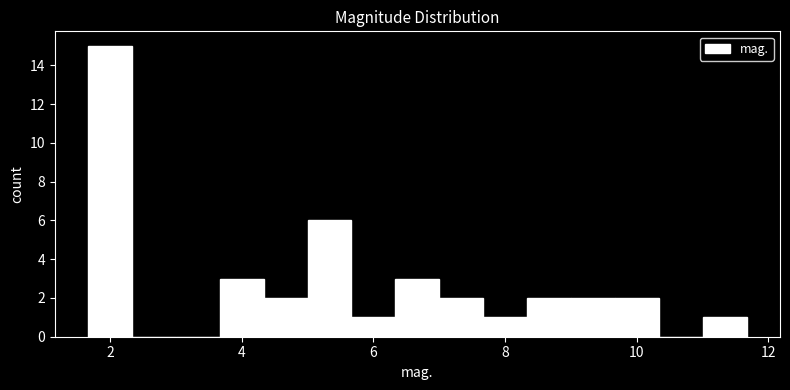

Around what value on the x-axis is the tallest bar? Give the approximate position of its centre, as read against the axis.

2.0